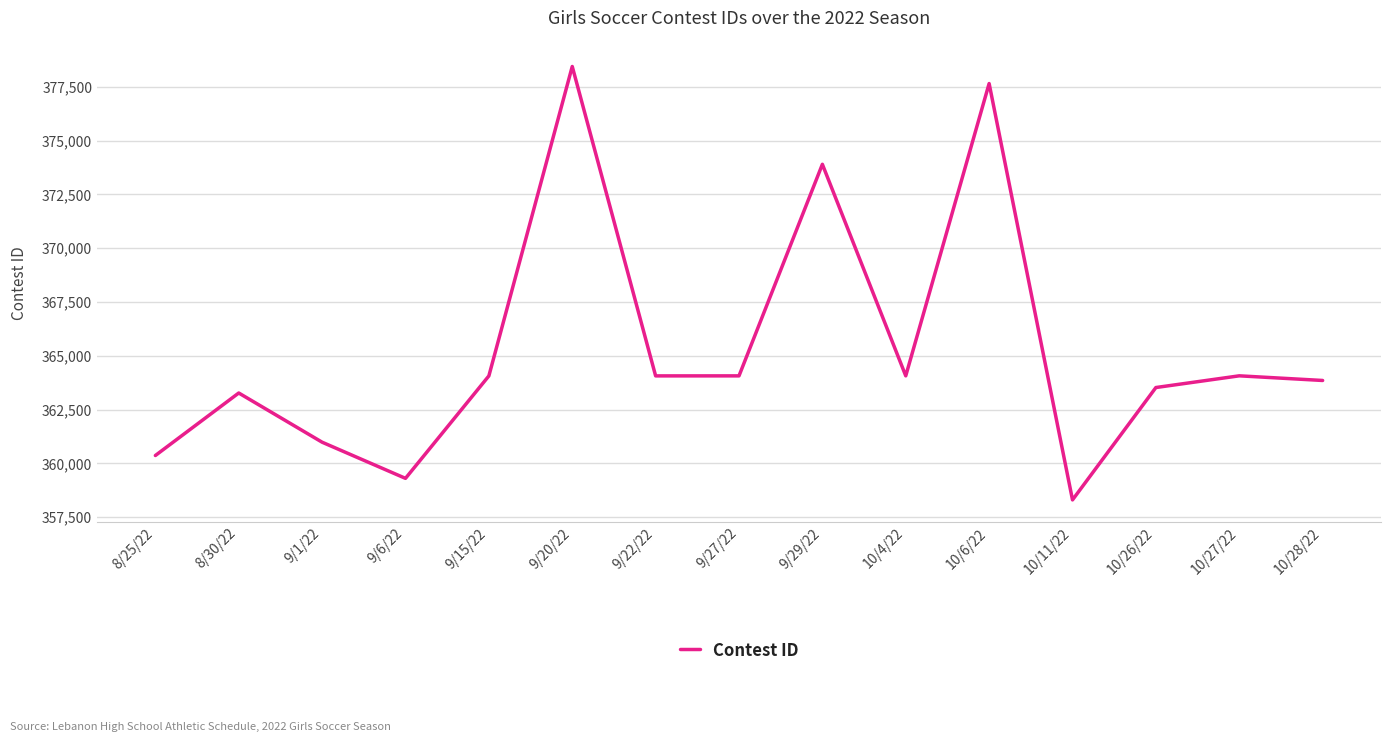

What is the minimum value shown in the chart?

358303